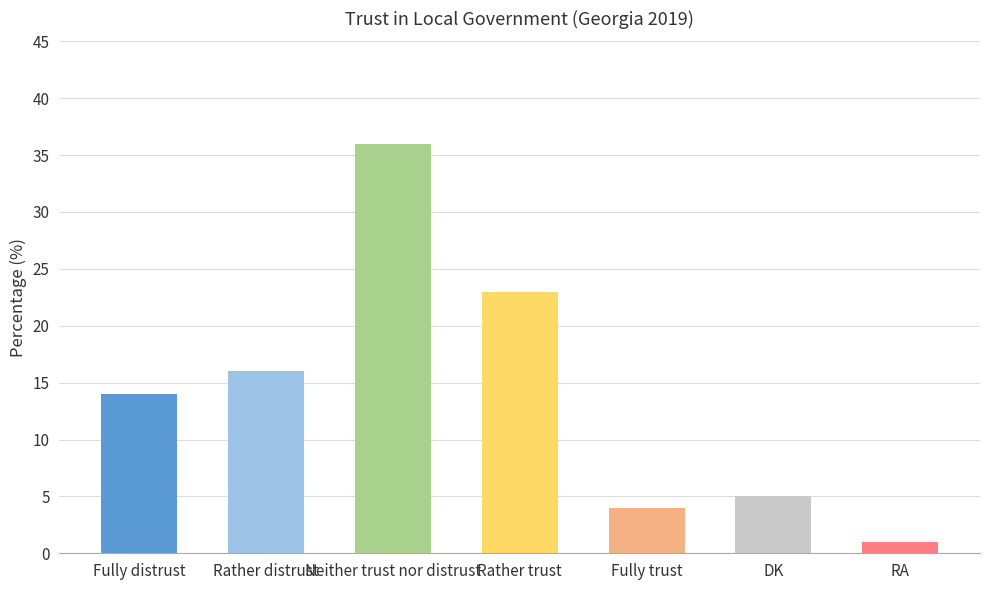

What is the label of the 6th bar from the right?

Rather distrust